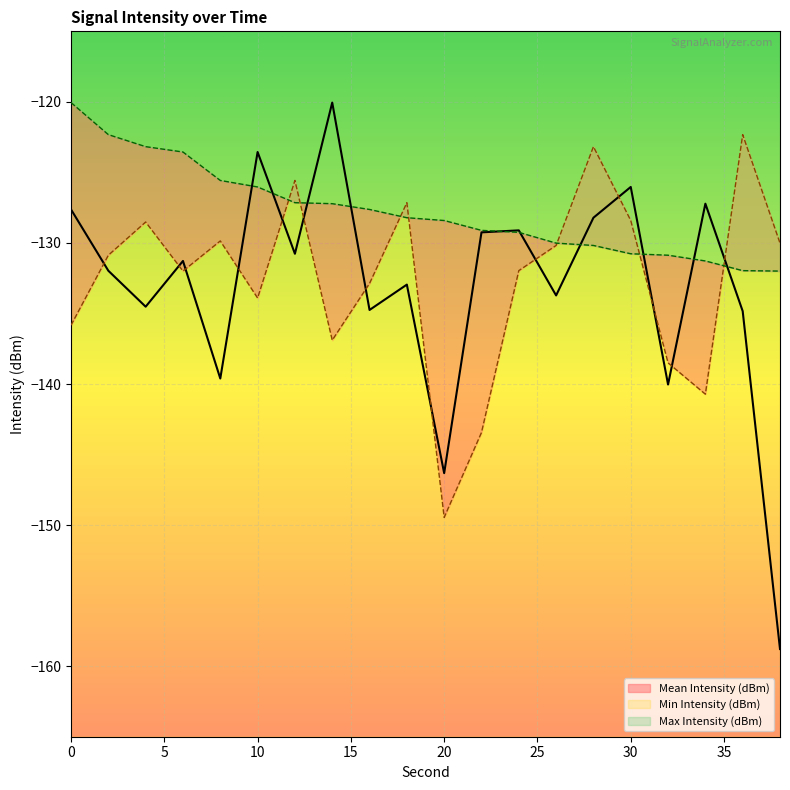

Reading left to right, transcribe all the data shown in this chart.

Mean Intensity (dBm): 0=-127.6	2=-132.0	4=-134.5	6=-131.3	8=-139.6	10=-123.6	12=-130.8	14=-120.1	16=-134.7	18=-133.0	20=-146.3	22=-129.2	24=-129.1	26=-133.7	28=-128.2	30=-126.0	32=-140.0	34=-127.2	36=-134.8	38=-158.8
Min Intensity (dBm): 0=-135.8	2=-130.9	4=-128.5	6=-132.0	8=-129.9	10=-133.9	12=-125.6	14=-136.9	16=-132.9	18=-127.1	20=-149.5	22=-143.4	24=-132.0	26=-130.2	28=-123.2	30=-128.4	32=-138.5	34=-140.7	36=-122.3	38=-130.0
Max Intensity (dBm): 0=-120.1	2=-122.3	4=-123.2	6=-123.6	8=-125.6	10=-126.0	12=-127.1	14=-127.2	16=-127.6	18=-128.2	20=-128.4	22=-129.1	24=-129.2	26=-130.0	28=-130.2	30=-130.8	32=-130.9	34=-131.3	36=-132.0	38=-132.0